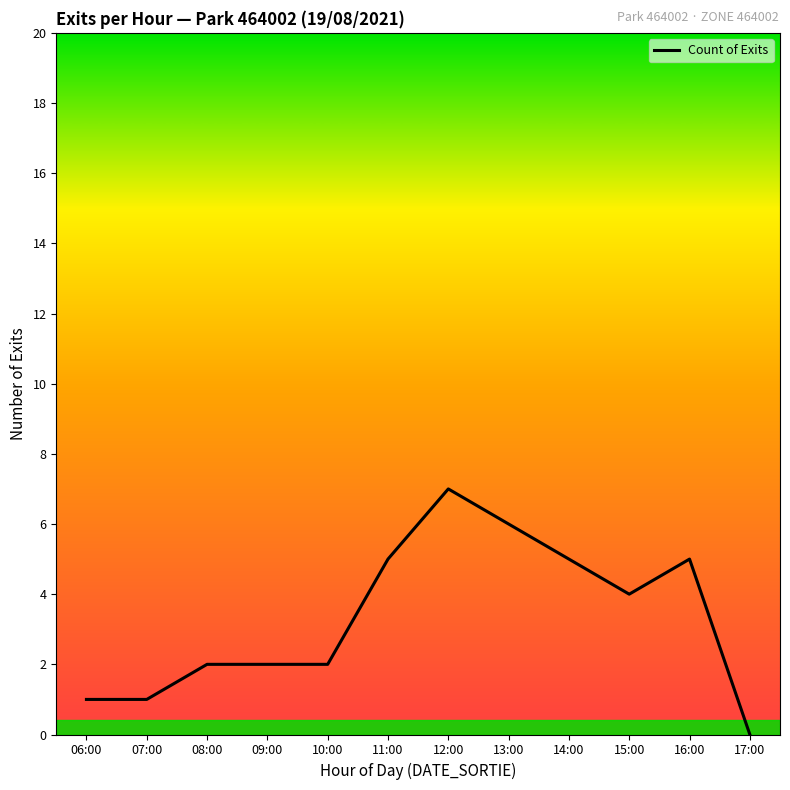

Is it true that the value at 17:00 is -4?

False